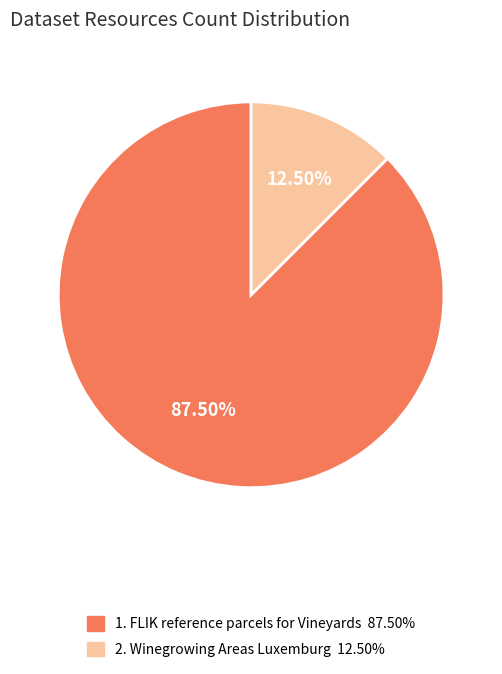

Does any single category account for the majority?

Yes